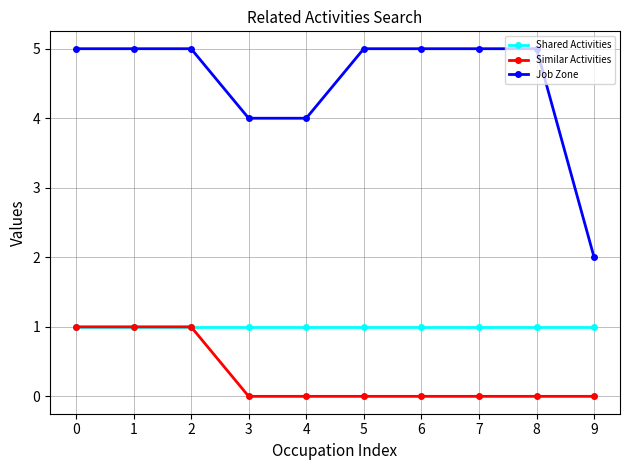

Which series has the largest total across all categories?

Job Zone